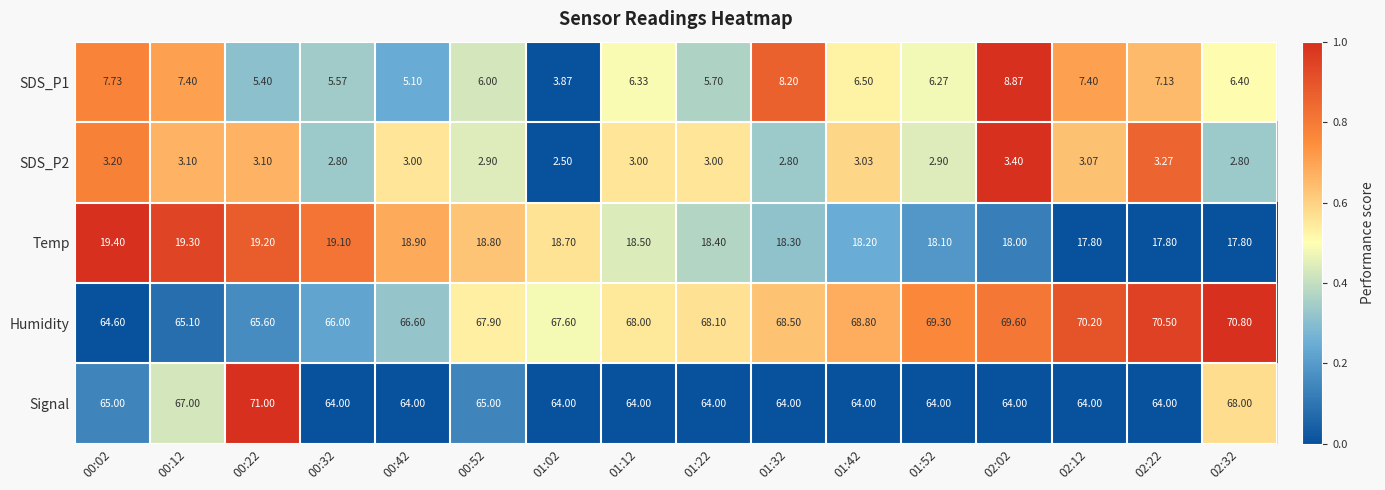

Which series has the largest total across all categories?

Humidity